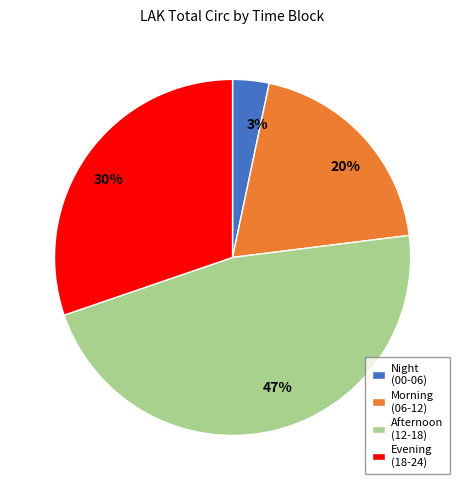

To the nearest percent, what is the difference between the 3% and 30% slice percentages?

27%